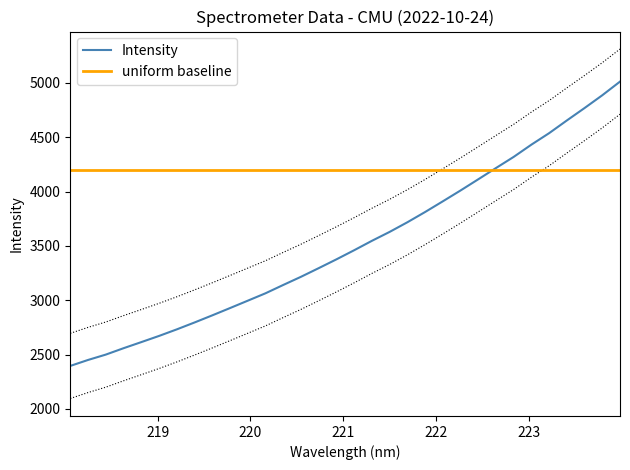

Is it true that the value at 223.0264 is 4432.5?

True